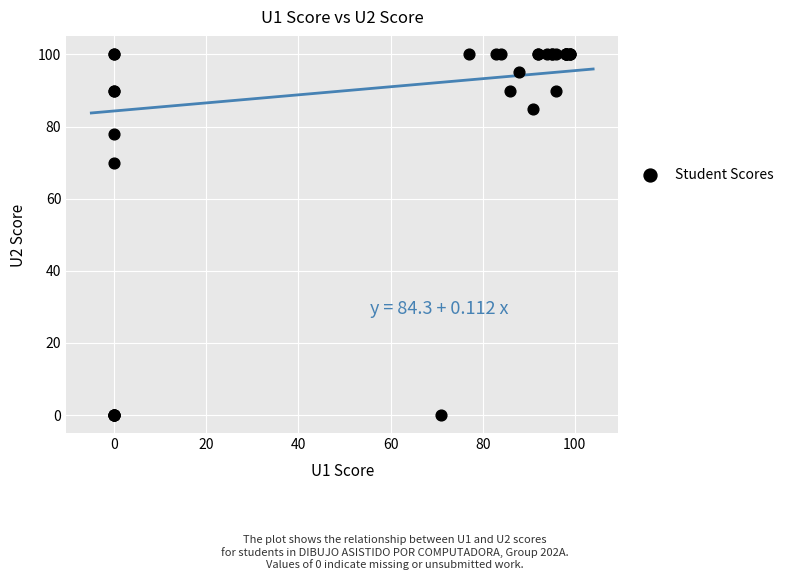

What Y value in the scatter plot is closest to 50?

70